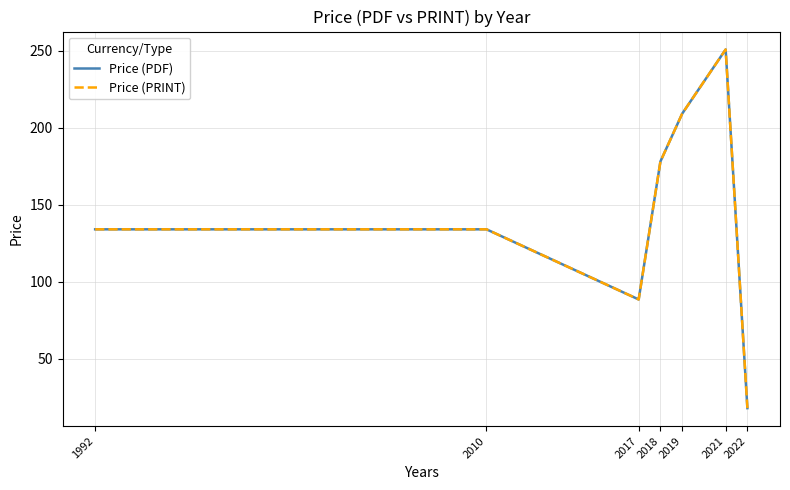

Reading left to right, list all the values displayed in this chart.

Price (PDF): 1992=134.0	2010=134.0	2017=88.5	2018=178.0	2019=209.0	2021=250.7	2022=18.0
Price (PRINT): 1992=134.0	2010=134.0	2017=88.5	2018=178.0	2019=209.0	2021=250.7	2022=18.0